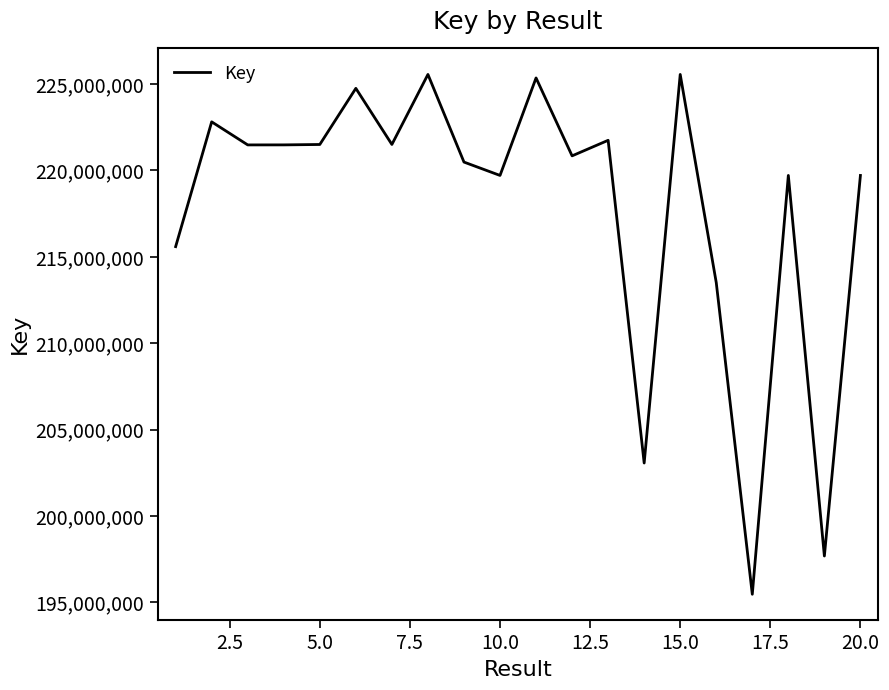

What is the difference between the maximum and minimum values?

30078541